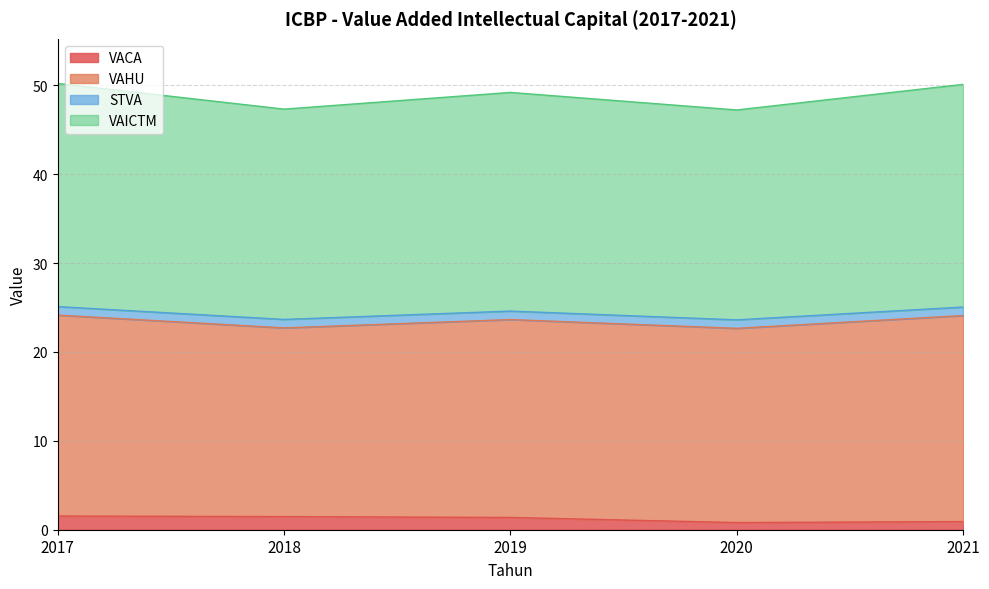

What is the highest value of the VACA series?

1.5